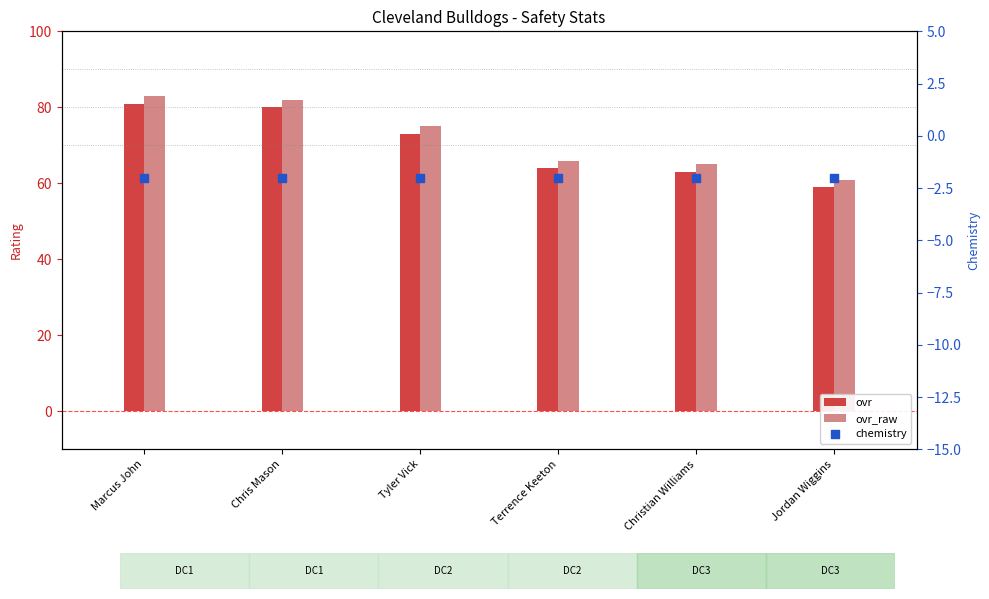

At which category is the sum across all series the highest?

Marcus John